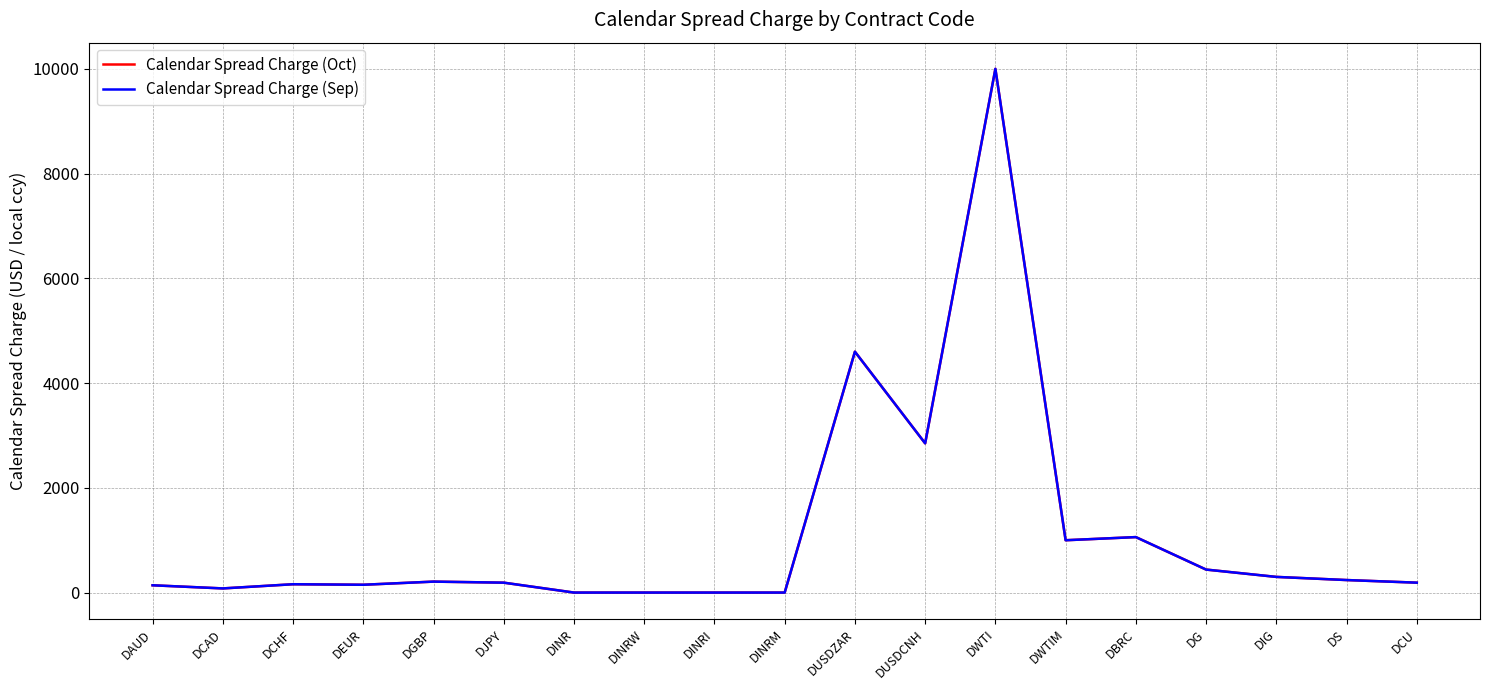

Does the chart display data point markers on the line(s)?

No